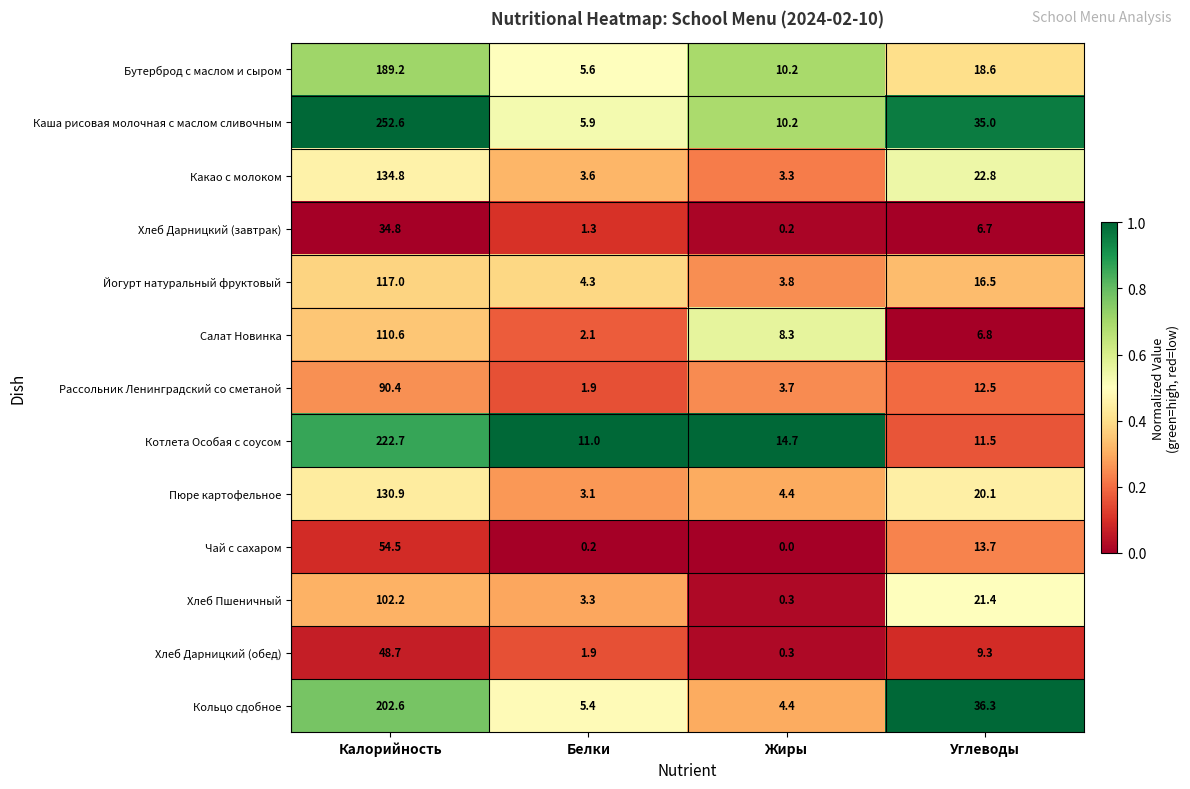

Rank the series at Углеводы from lowest to highest value.

Хлеб Дарницкий (завтрак), Салат Новинка, Хлеб Дарницкий (обед), Котлета Особая с соусом, Рассольник Ленинградский со сметаной, Чай с сахаром, Йогурт натуральный фруктовый, Бутерброд с маслом и сыром, Пюре картофельное, Хлеб Пшеничный, Какао с молоком, Каша рисовая молочная с маслом сливочным, Кольцо сдобное